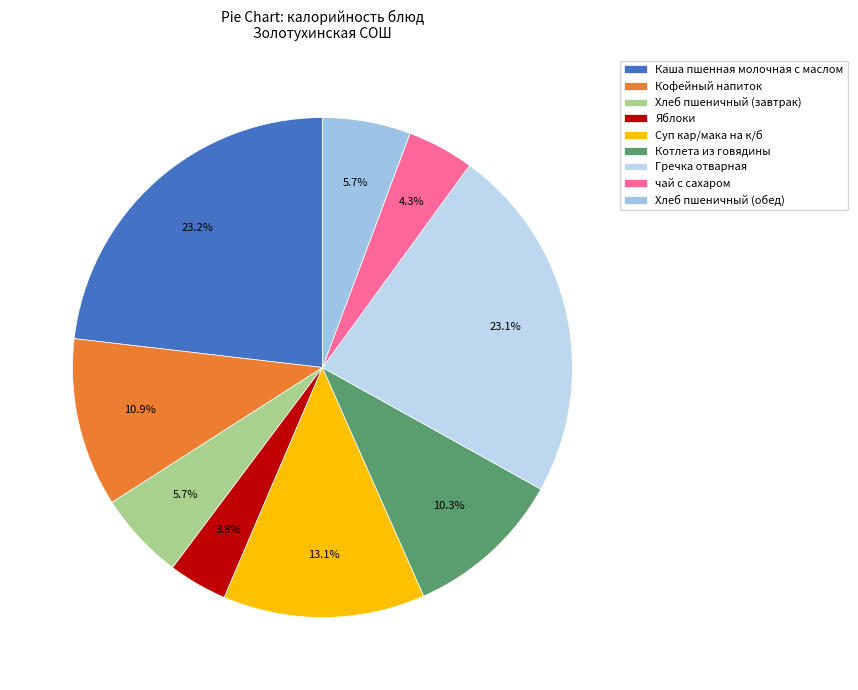

What is the ratio of the value at Яблоки to the value at Каша пшенная молочная с маслом?

0.2